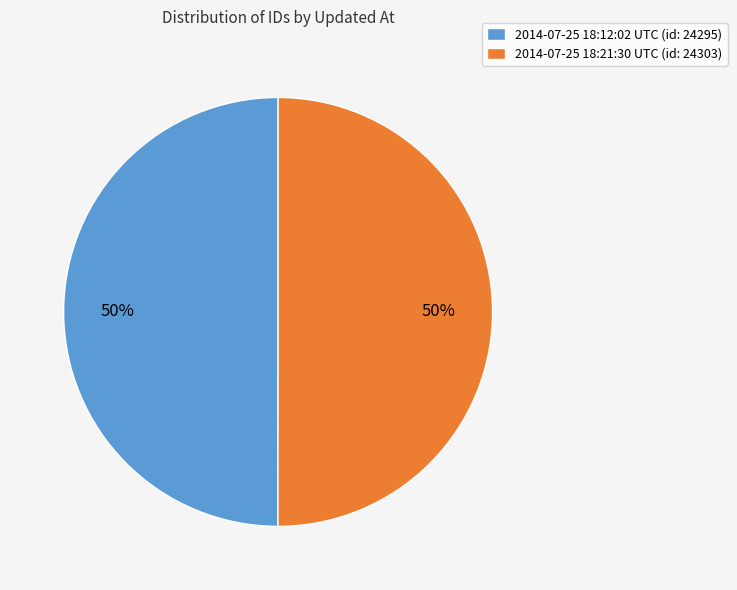

Is it true that 2014-07-25 18:12:02 UTC is 50% of the pie?

True